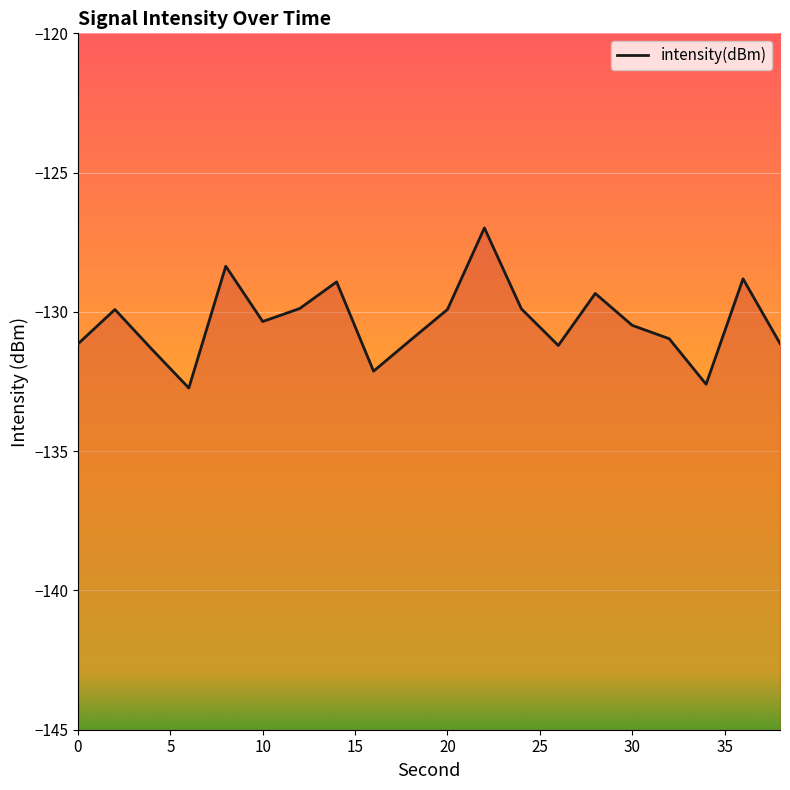

Is it true that the value at 30 is -130.5?

True